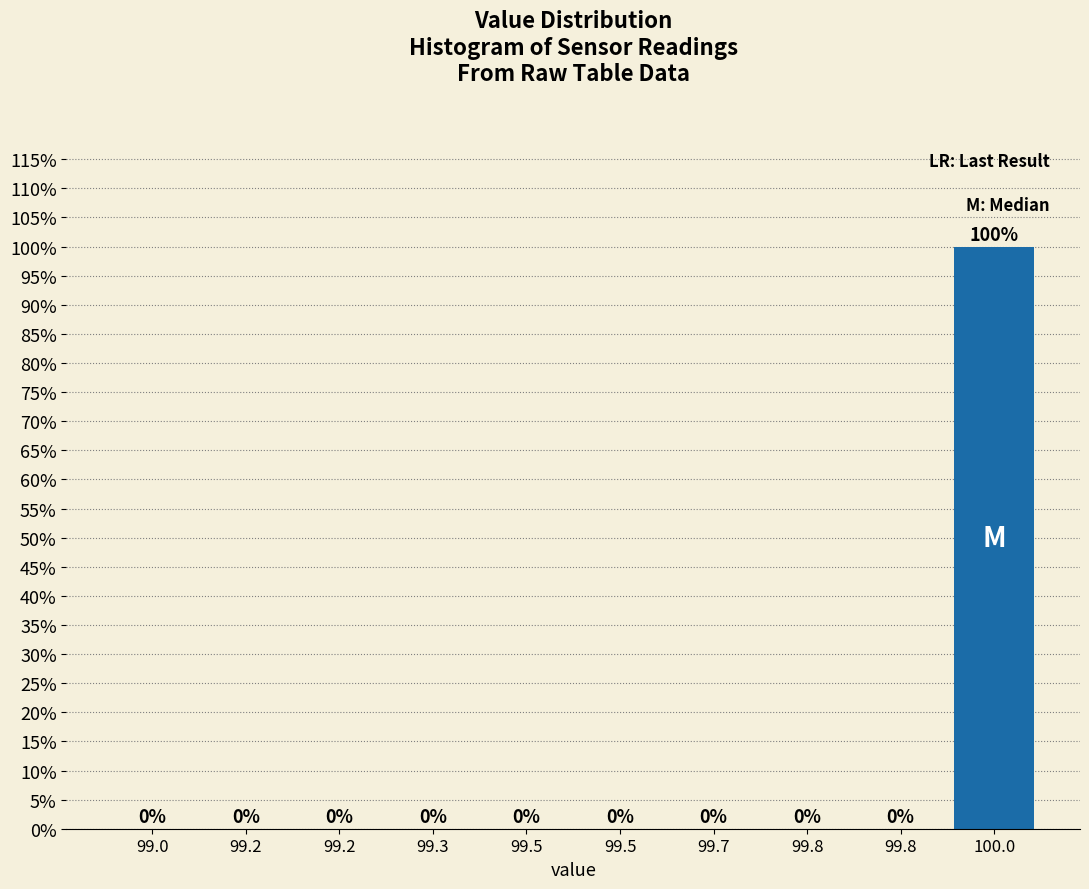

How many values exceed 0?

1